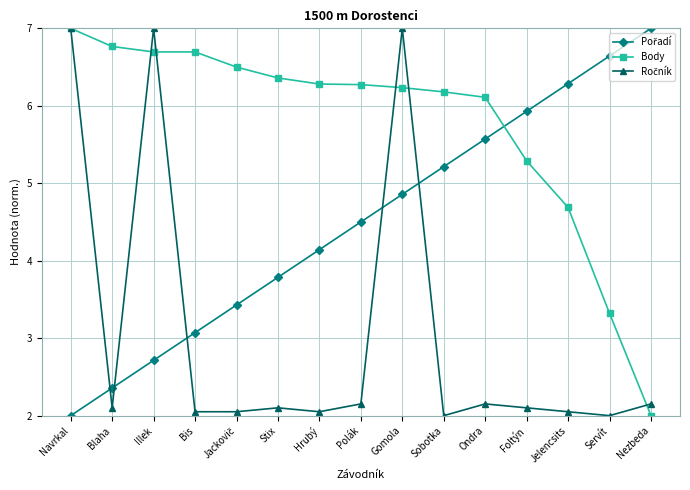

What position from the left is Nezbeda?

15